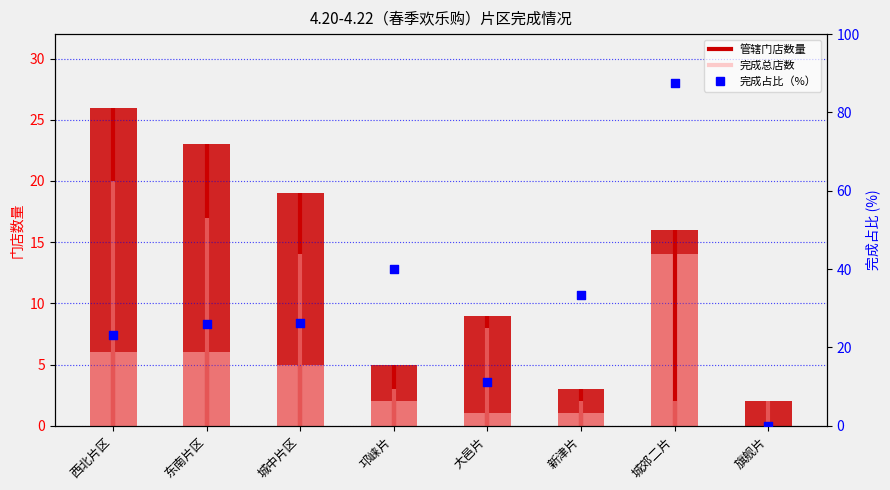

What are all the series names shown in the legend?

管辖门店数量, 完成总店数, 完成占比（%）